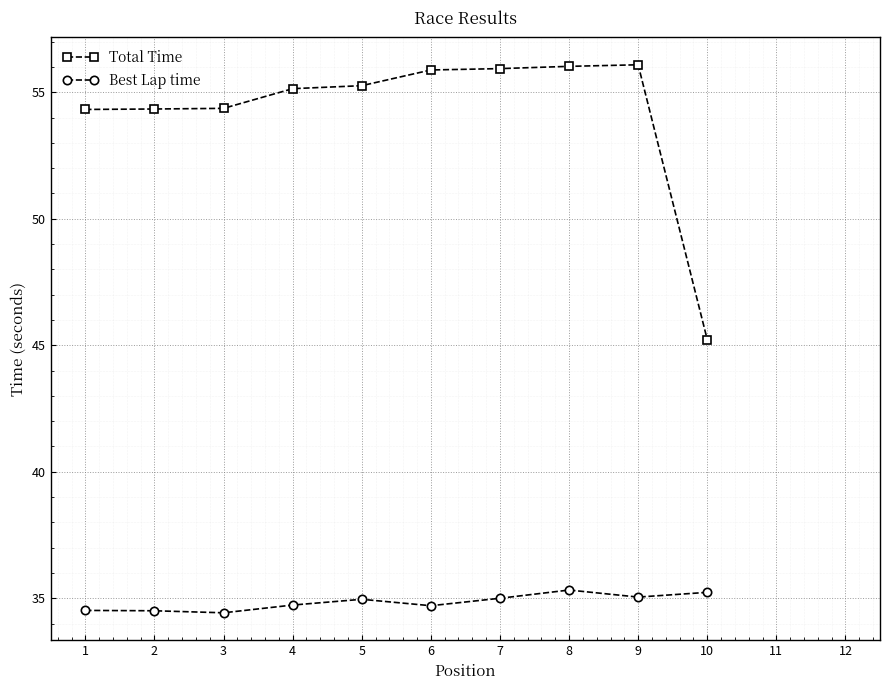

What is the difference between the Best Lap time values at 3 and 4?

0.3